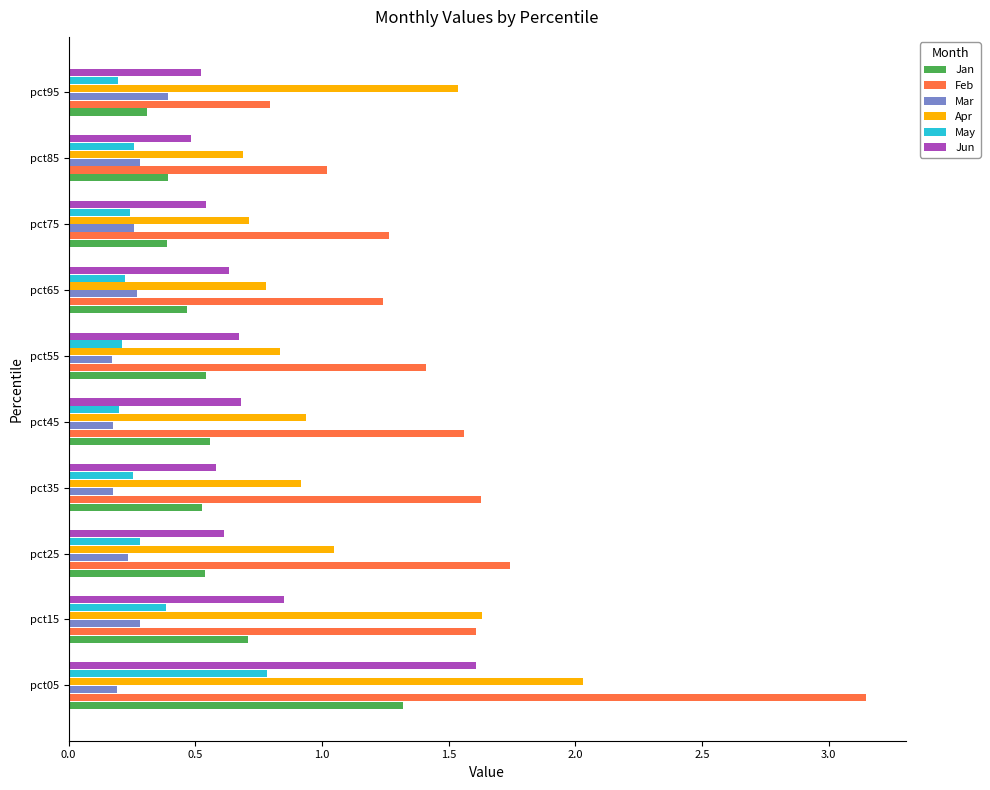

At pct05, list the series in order from smallest to largest.

Mar, May, Jan, Jun, Apr, Feb